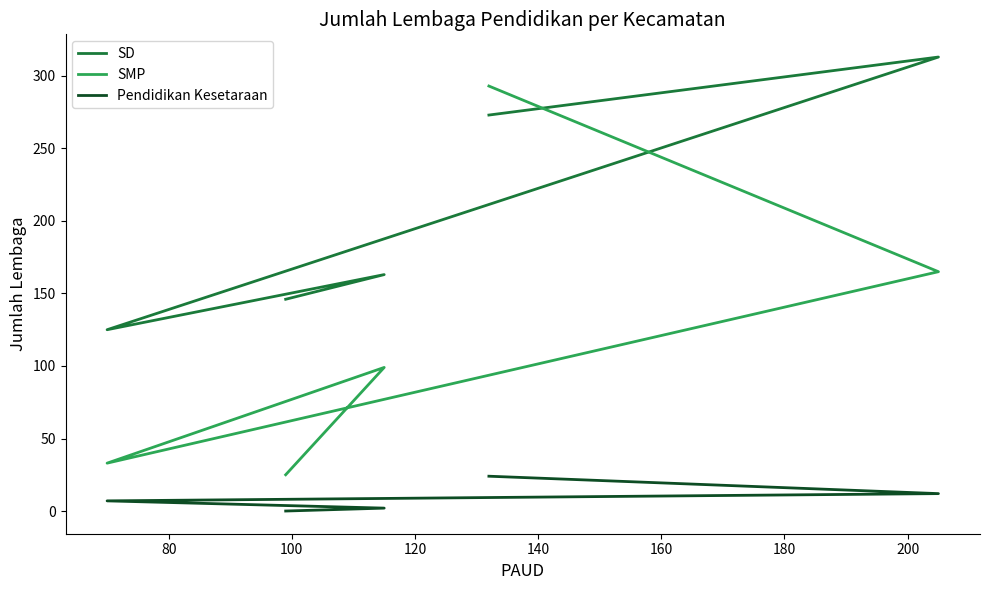

What is the maximum value for SMP?

293